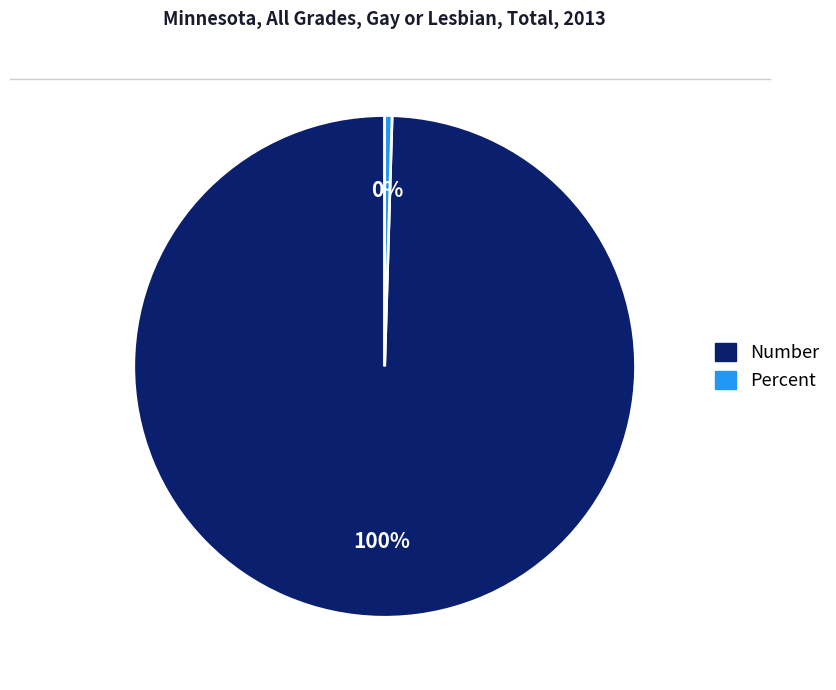

Which slice is the smallest?

Percent